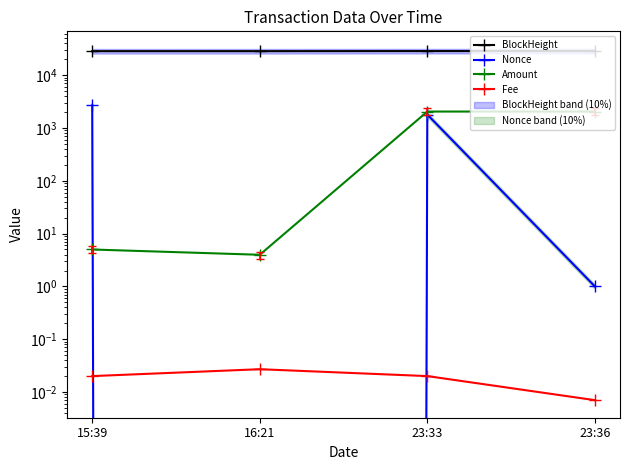

Where is BlockHeight nearest to the value 28614?

16:21